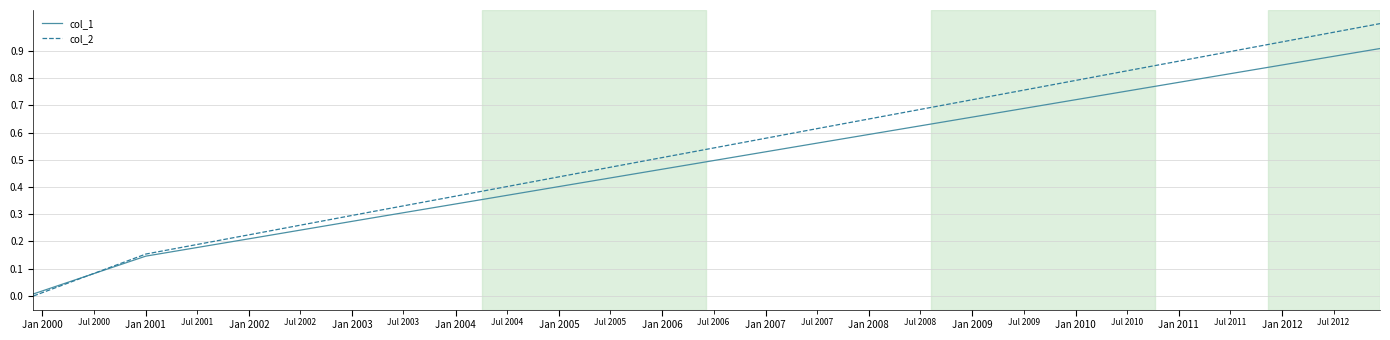

Which series has the largest total across all categories?

col_2